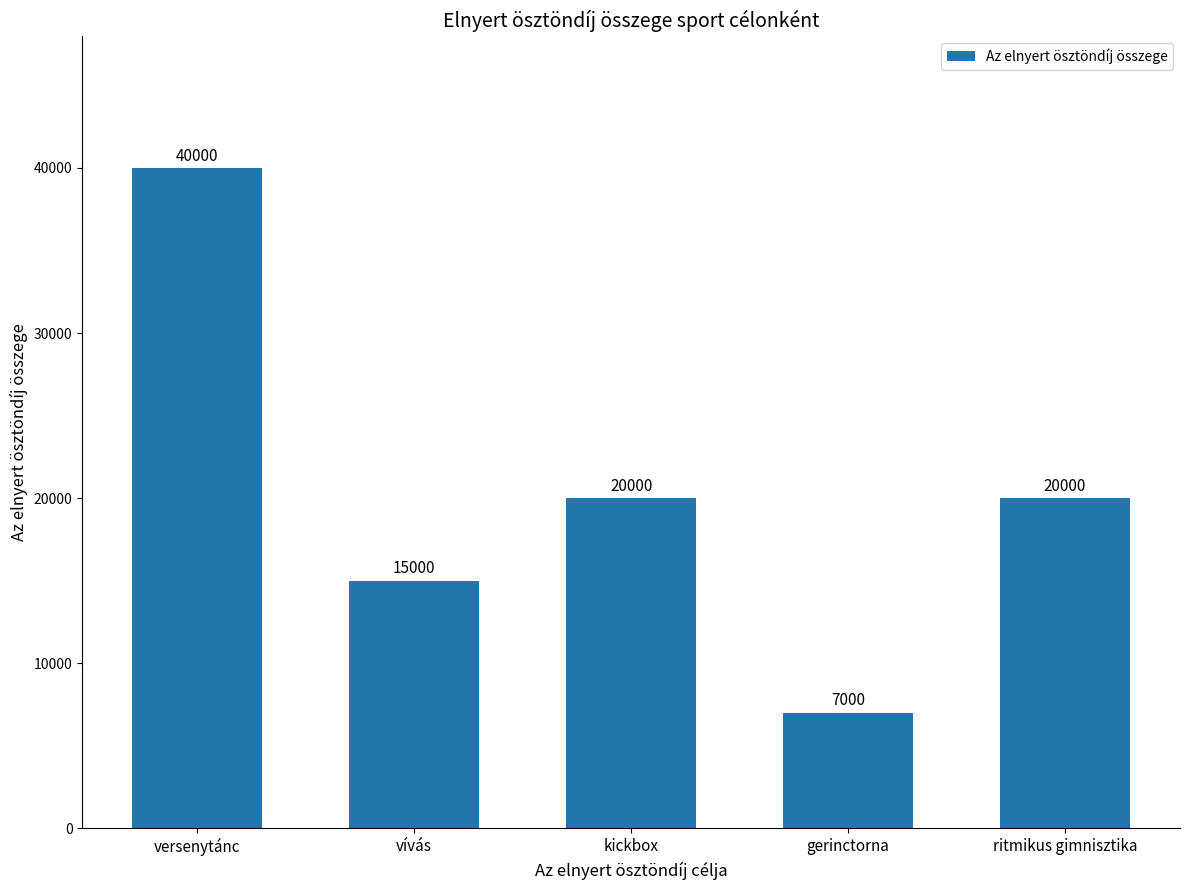

What is the sum of the values at vívás and ritmikus gimnisztika?

35000